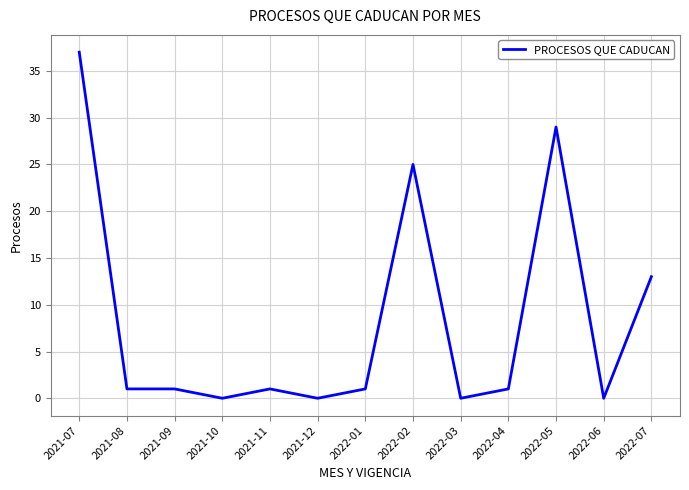

Is it true that the value at 2021-12 is 20?

False